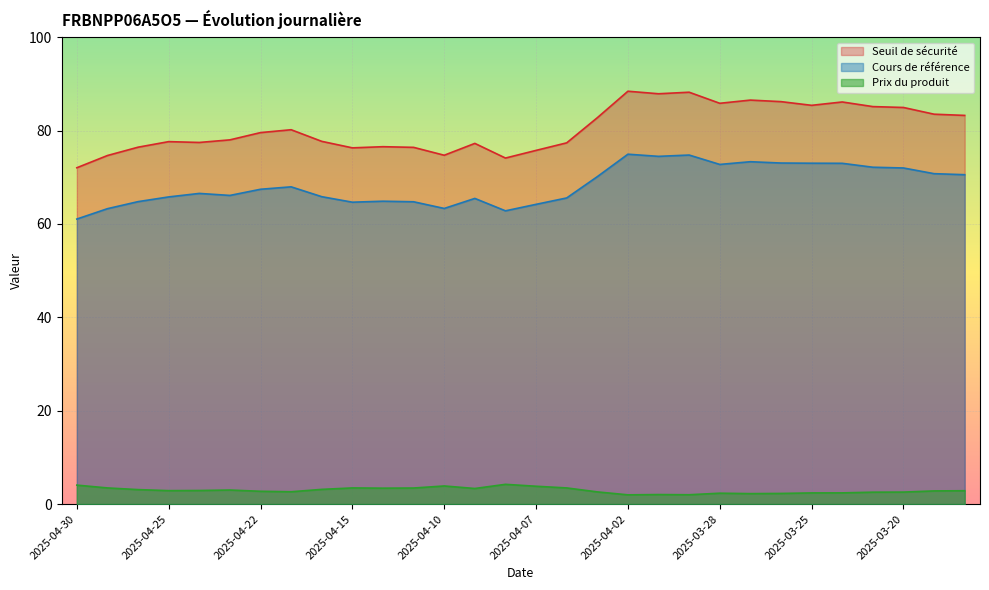

Which series has the largest total across all categories?

Seuil de sécurité